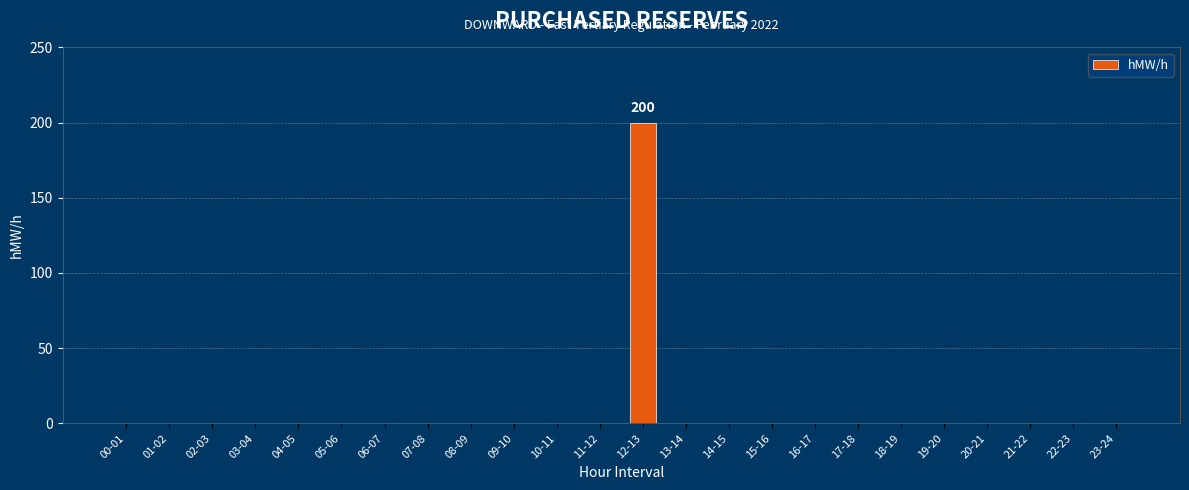

What is the sum of all values?

200